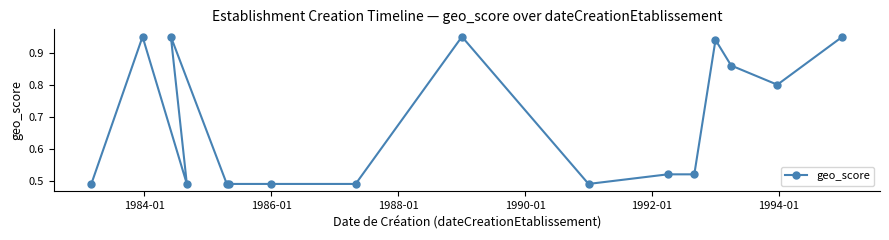

Count the values in the range 0 to 1.

16